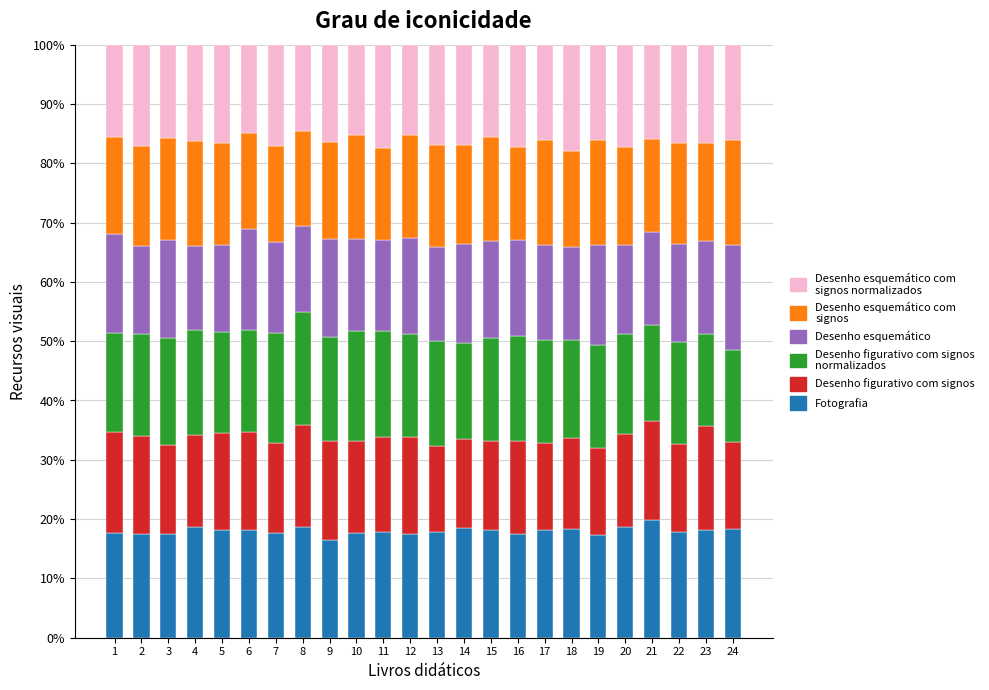

What is the total value across all series at 21?

100.0